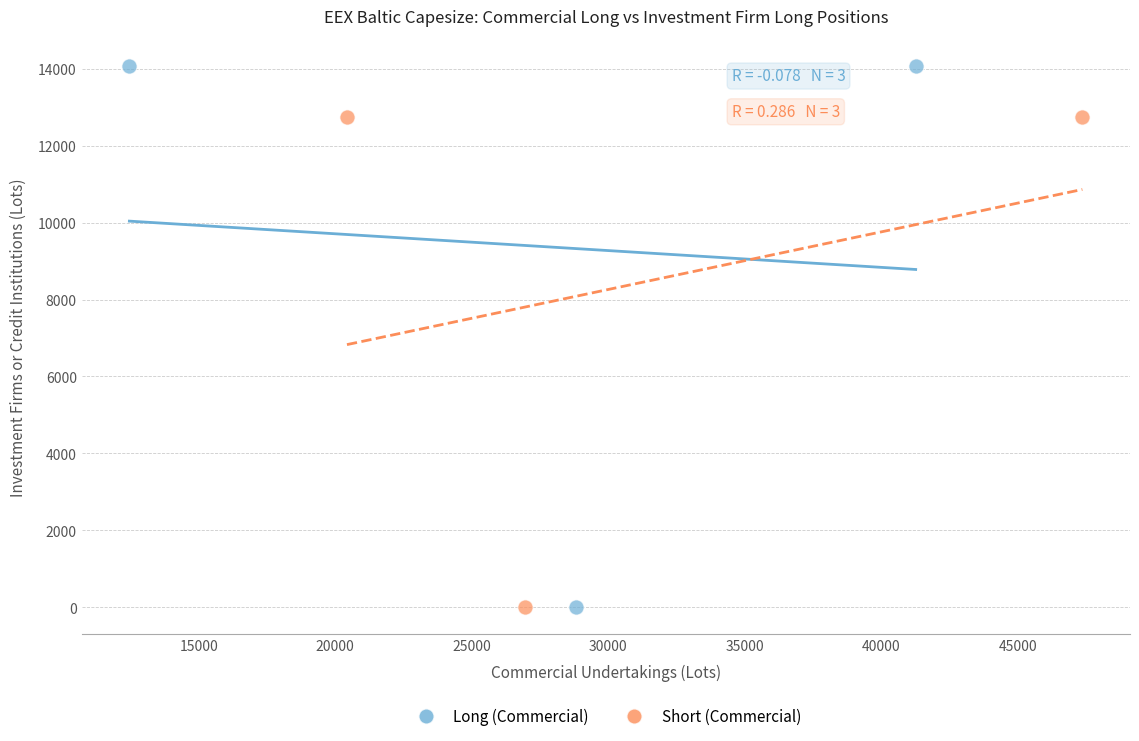

Which series contains the highest Y value?

Long (Commercial)